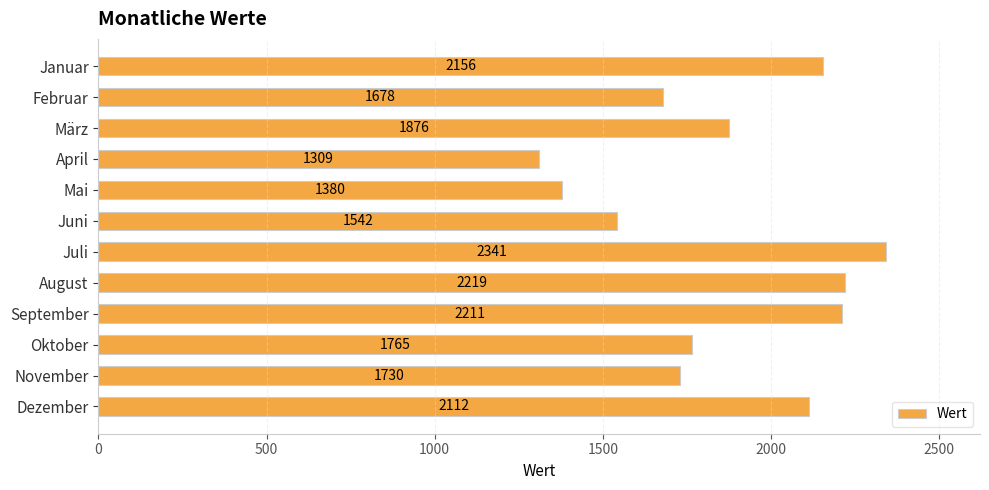

What is the approximate value at Dezember, to the nearest 10?

2110